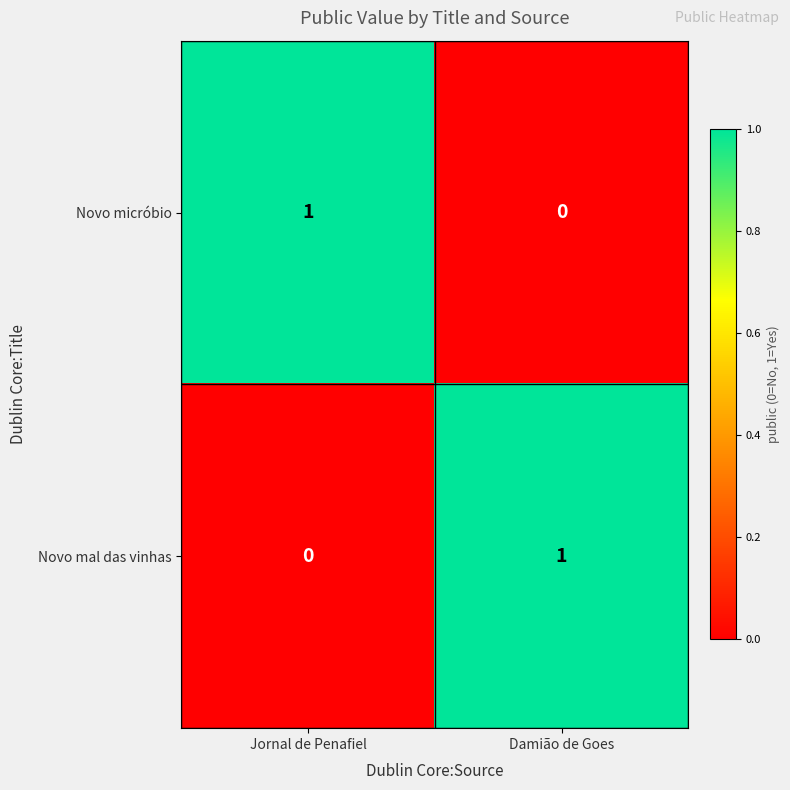

Rank the series at Damião de Goes from lowest to highest value.

Novo micróbio, Novo mal das vinhas